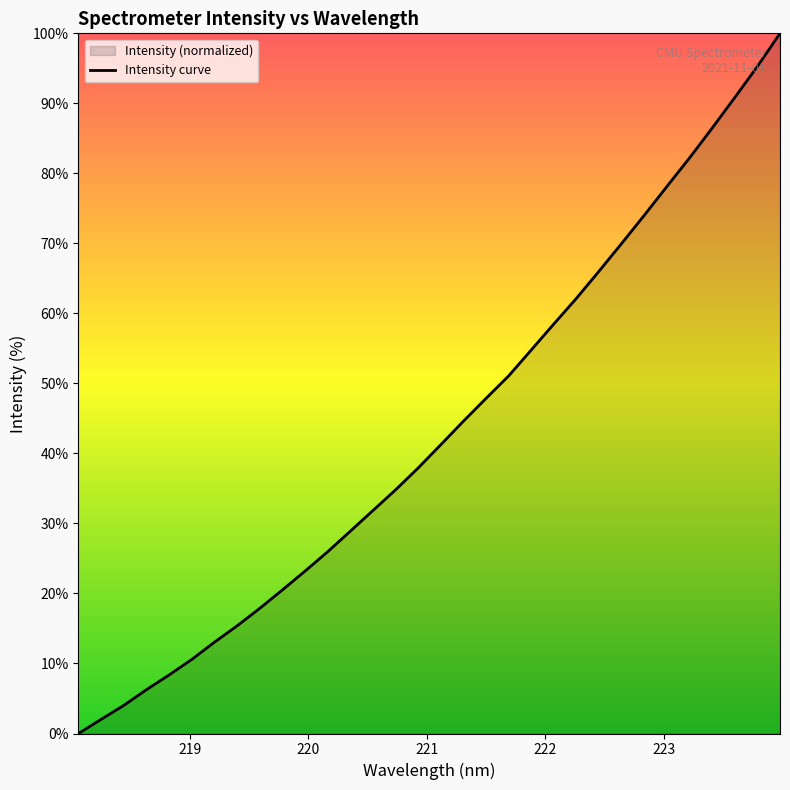

How many lines are shown in the chart?

1